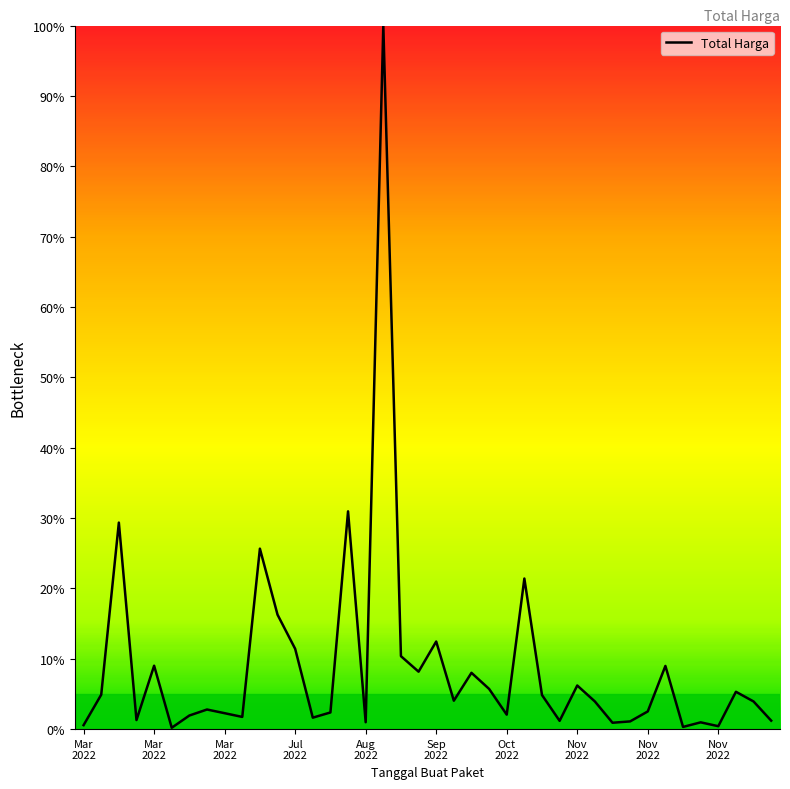

What is the difference between the maximum and minimum values?

99.8